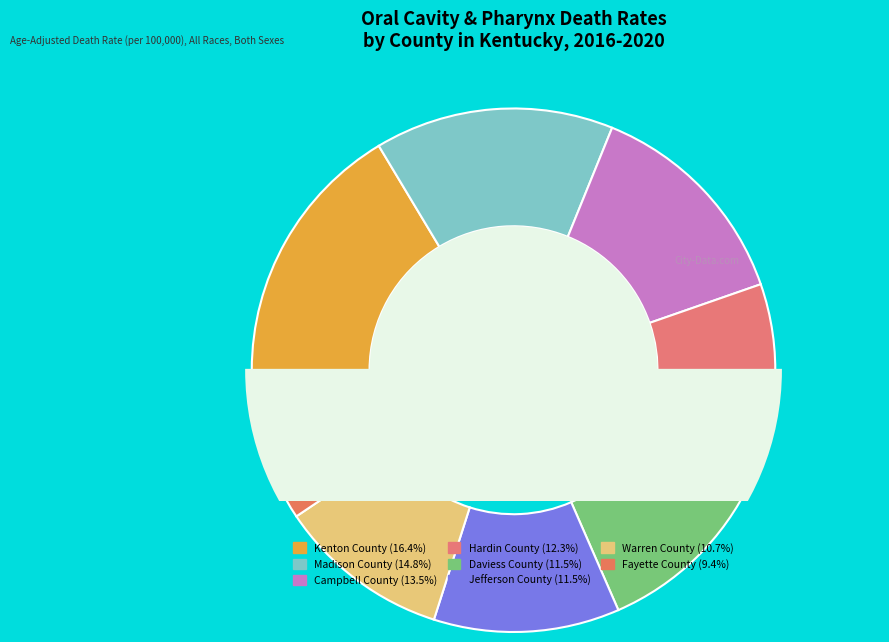

The Madison County slice represents 15% of the pie. True or false?

True